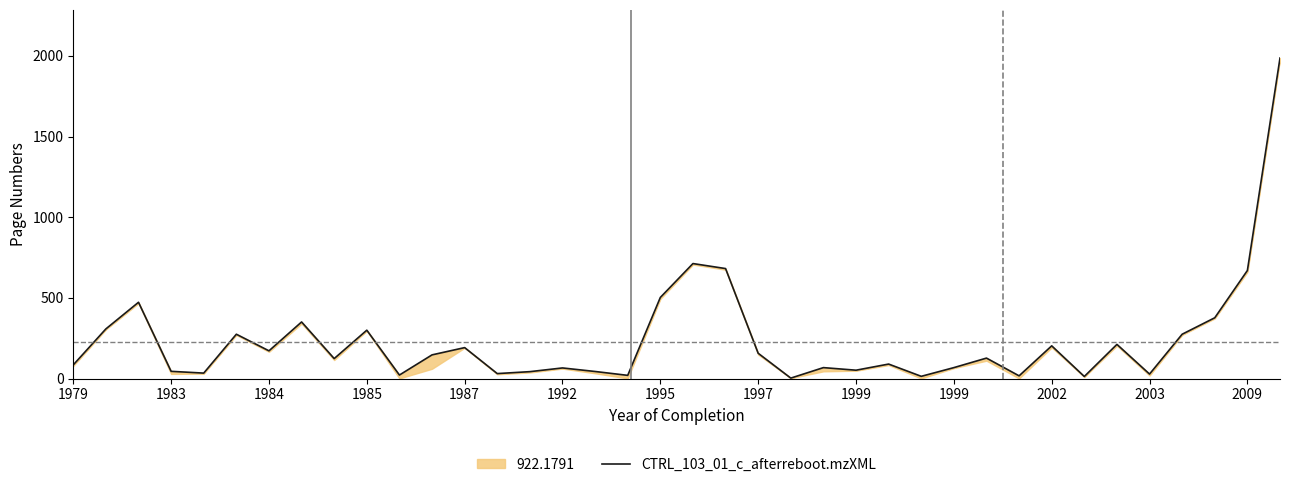

Is it true that the value at 2002 is 203?

True